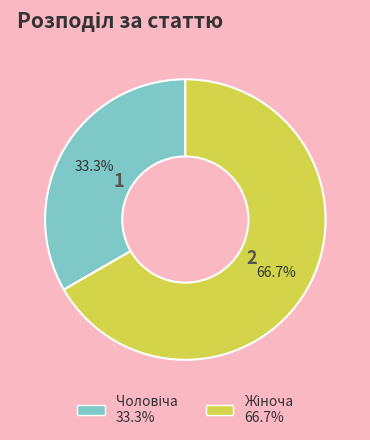

Is there any slice that represents more than half of the pie?

Yes